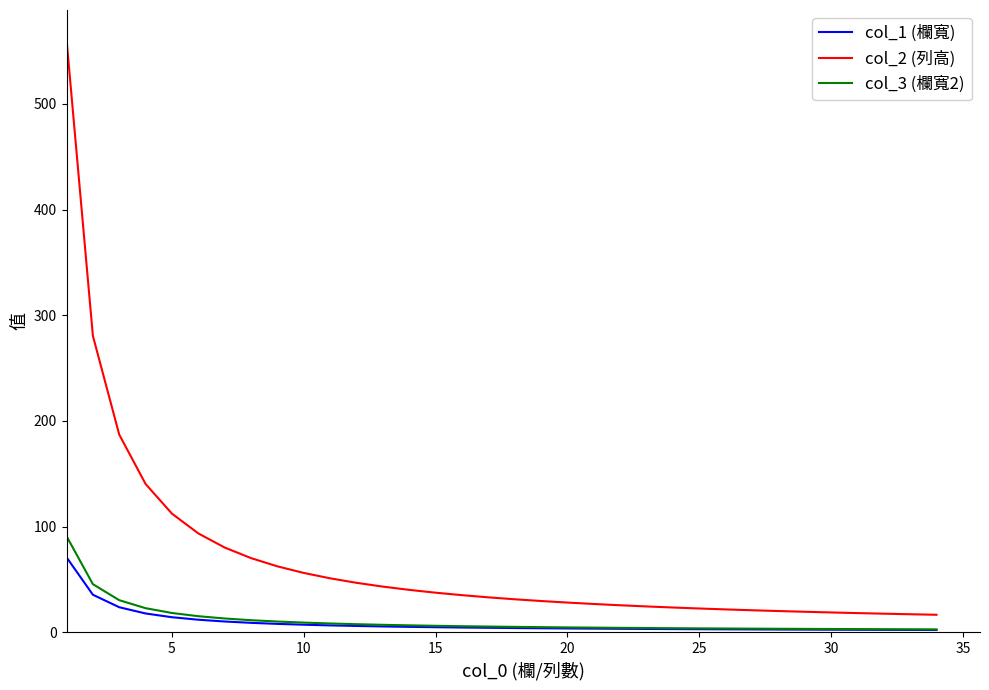

What is the maximum value shown in the chart?

561.0